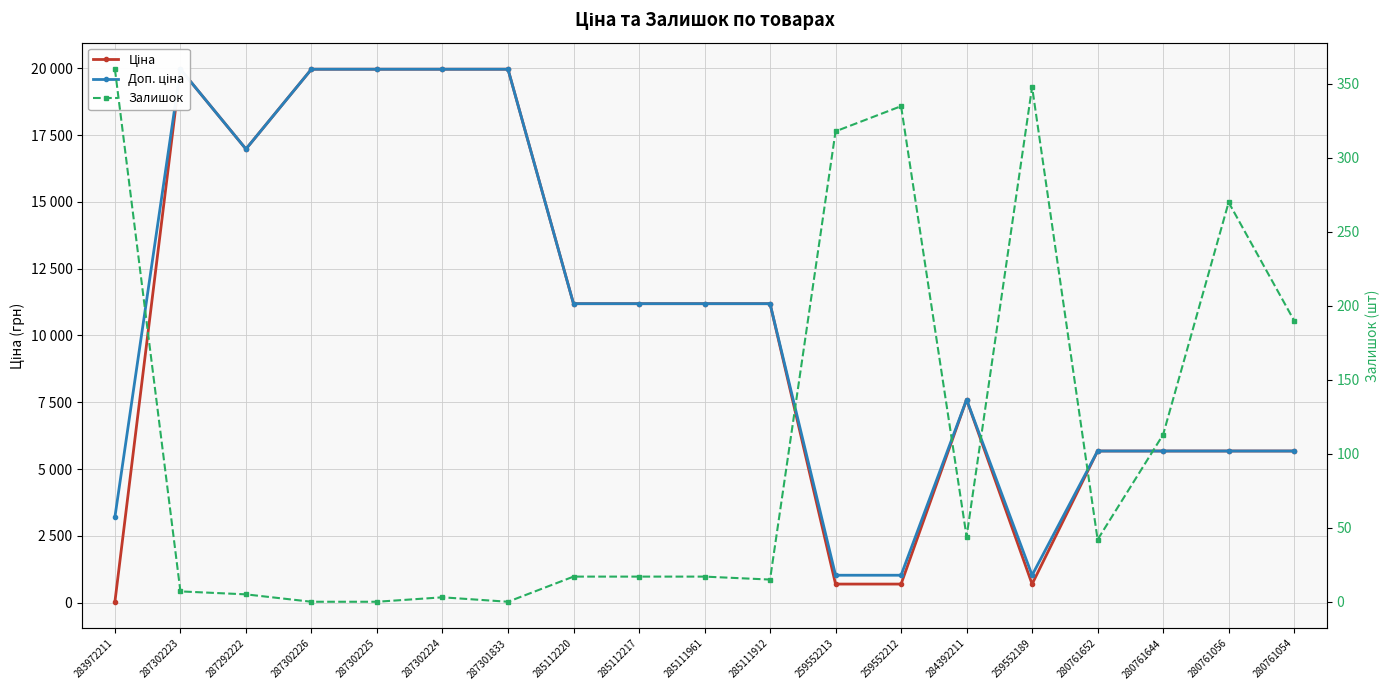

In Доп. ціна, how many points are higher than both neighbors (excluding endpoints)?

2